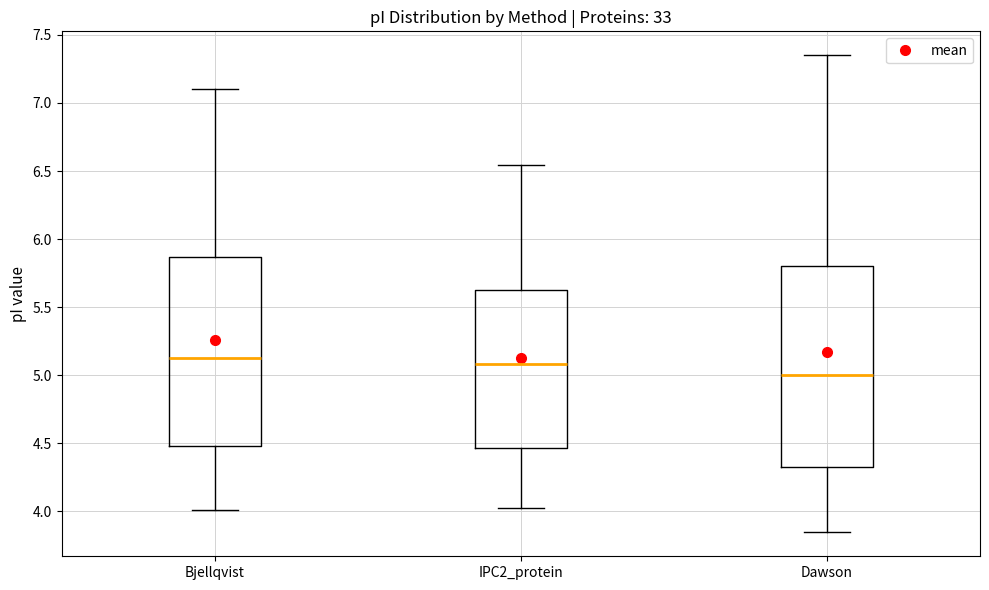

Where does the lower whisker of the box for Dawson end on the y-axis? The values are not printed on the chart, so give them approximately, as read against the axis.

3.85